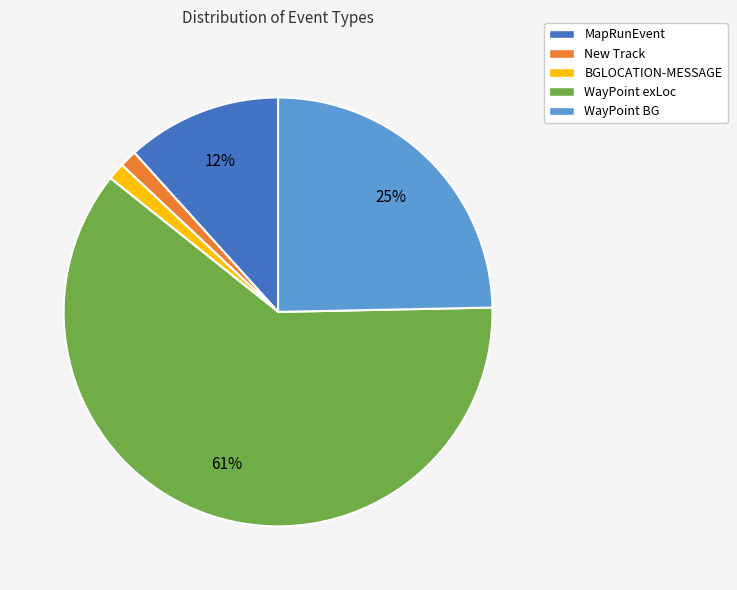

To the nearest percent, what is the average slice percentage?

20%